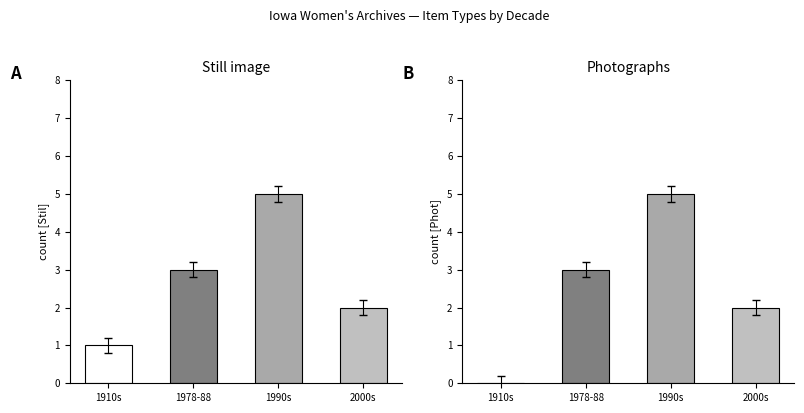

At 1990s, list the series in order from largest to smallest.

Still image, Photographs